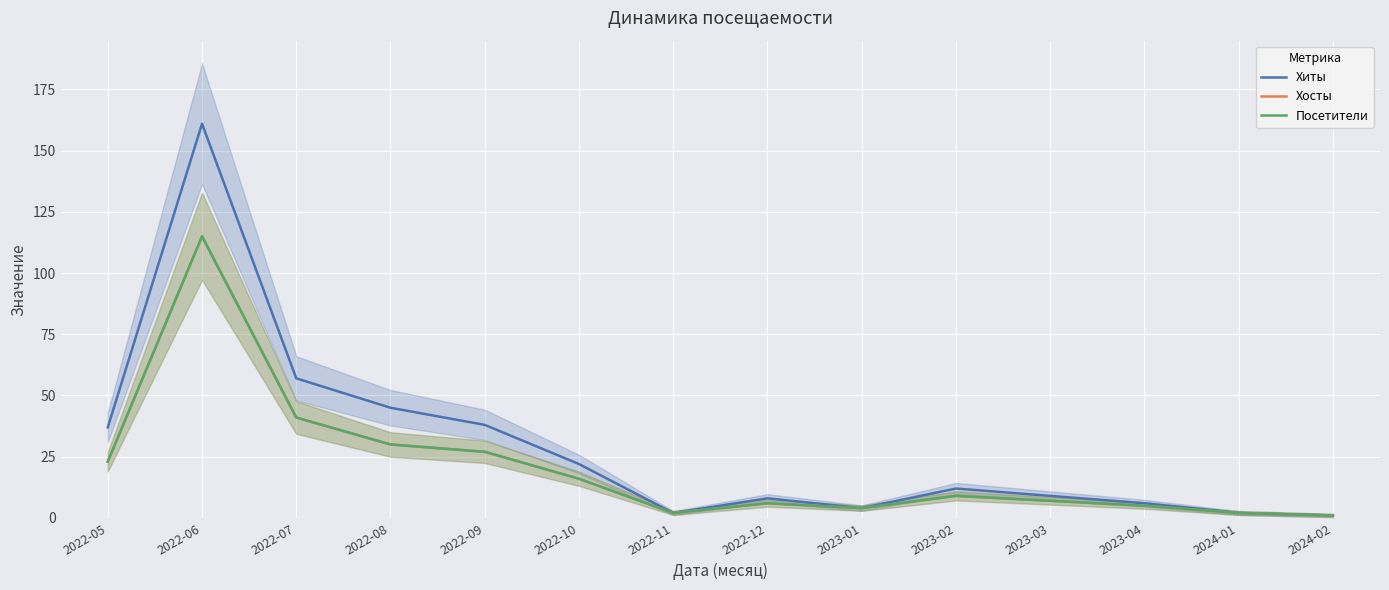

Which series changed the most between 2023-03 and 2024-02?

Хиты